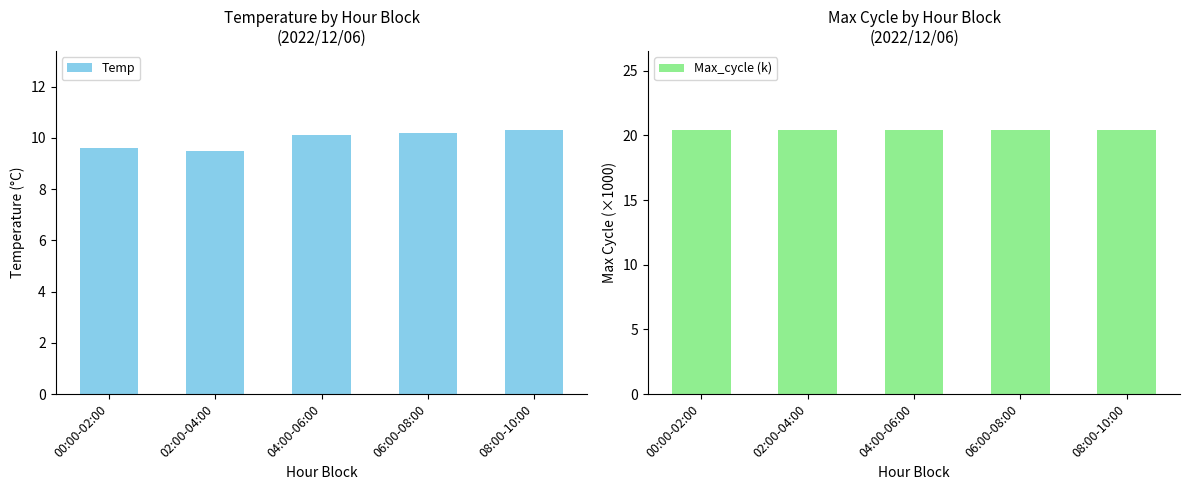

Rank the series by their average value, from lowest to highest.

Temp, Max_cycle (k)